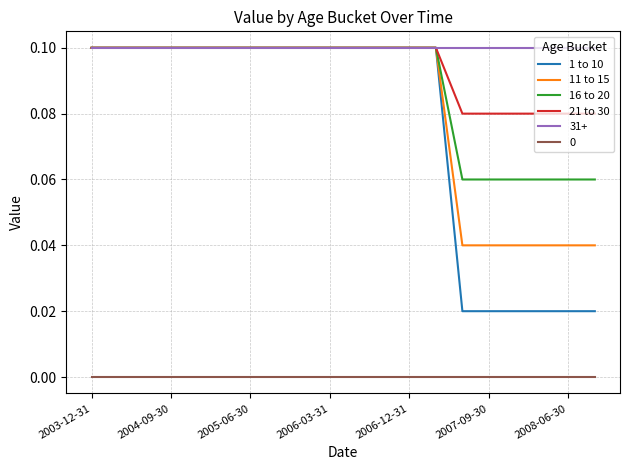

True or false: 0 and 11 to 15 intersect in this chart.

False